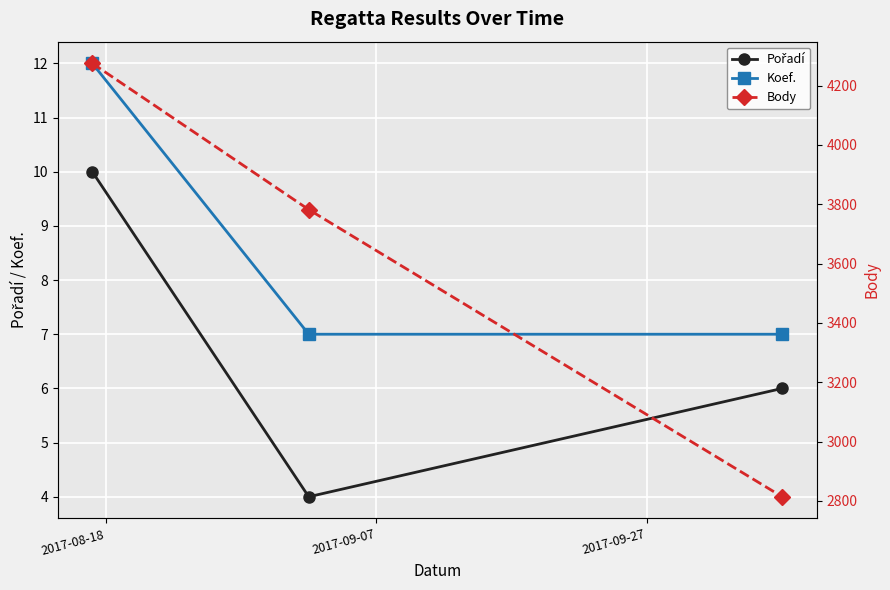

Count the number of categories in the chart.

3